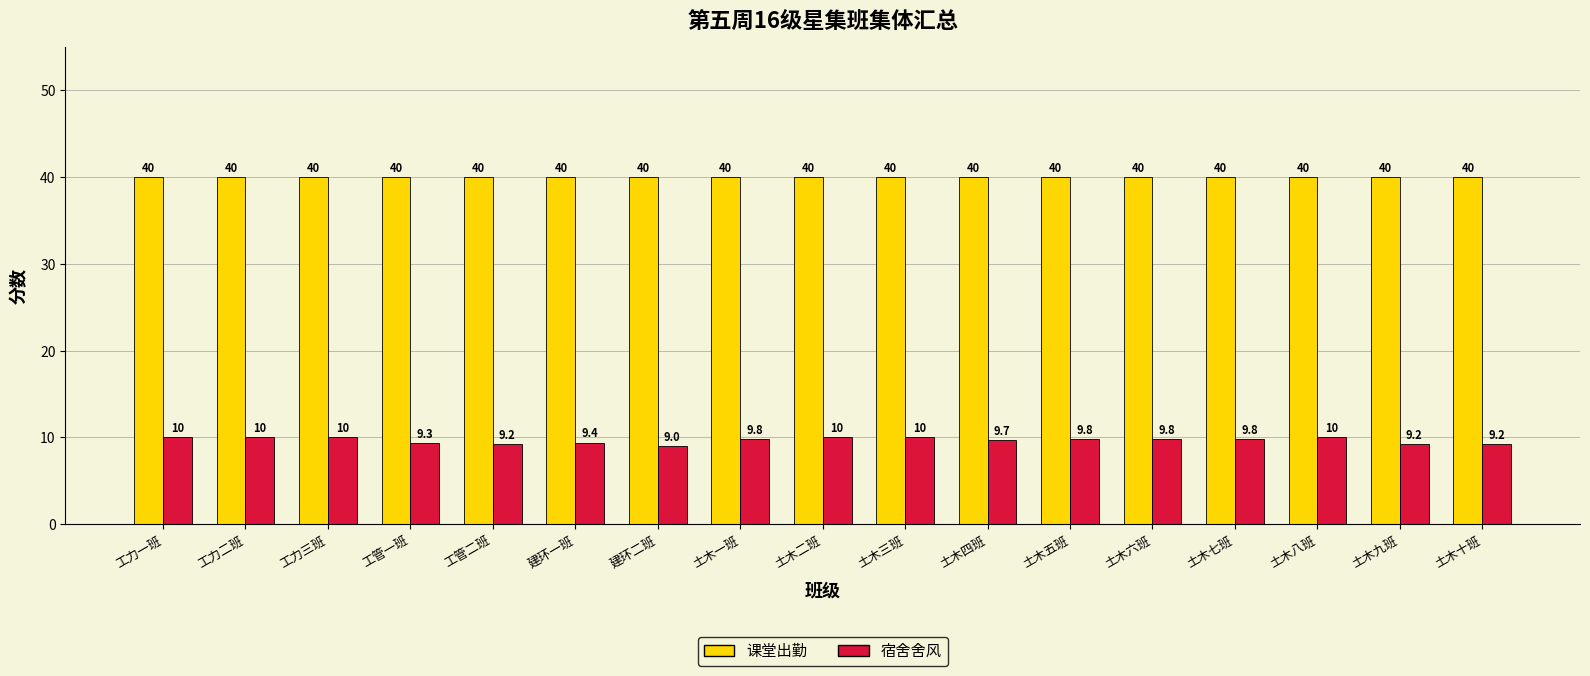

Between 土木六班 and 土木十班, which series saw the biggest shift?

宿舍舍风